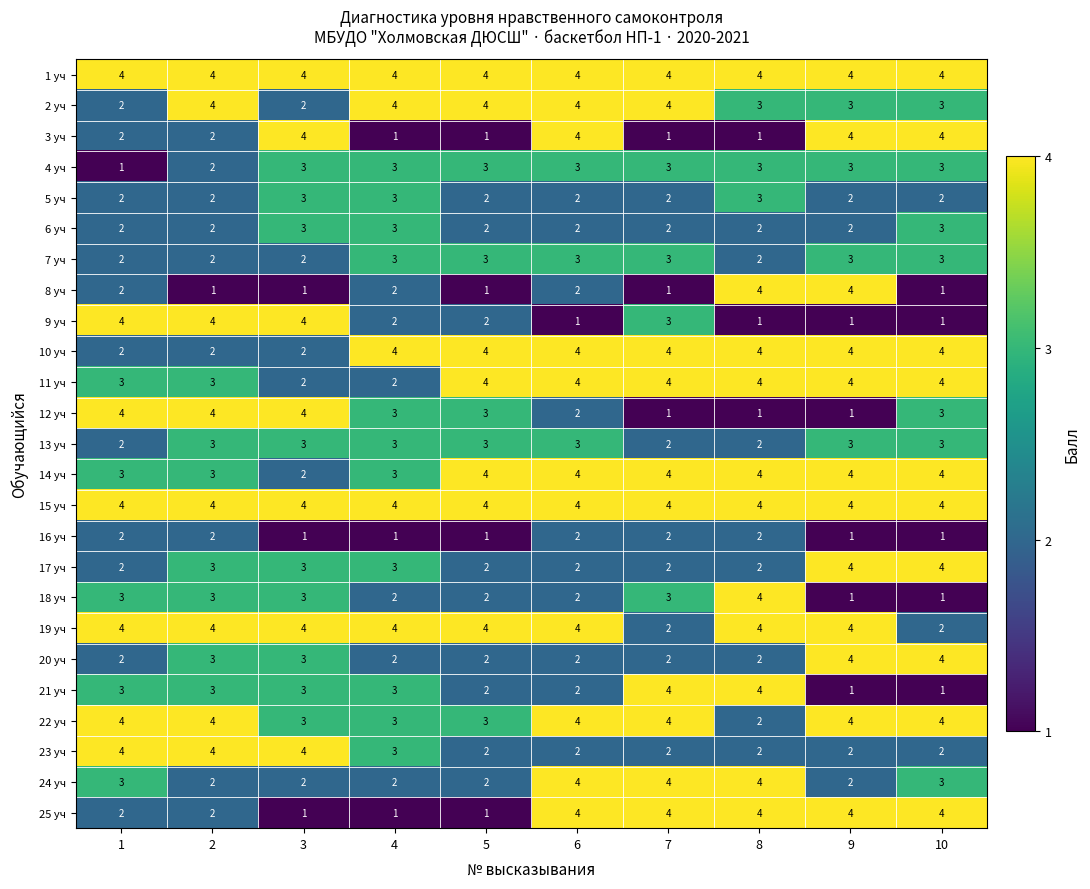

Is the value of 23 уч at 3 greater than the value of 7 уч at 7?

Yes